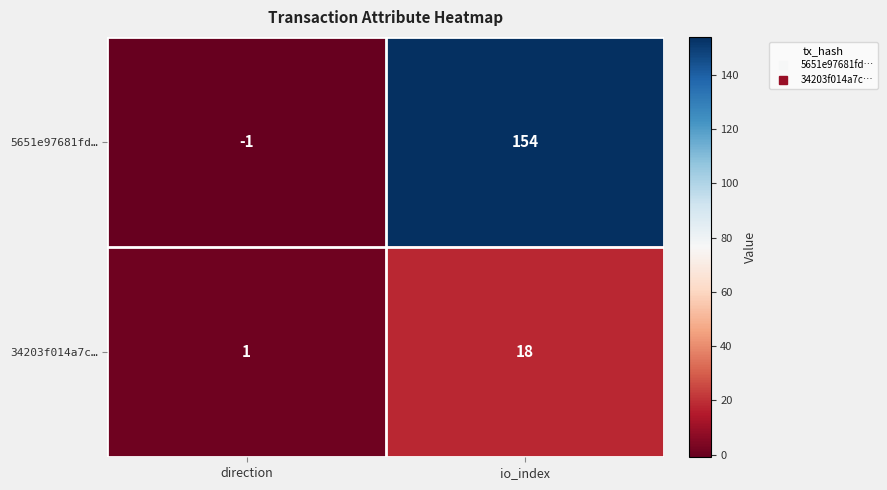

What is the average value of the 34203f014a7c… series?

10